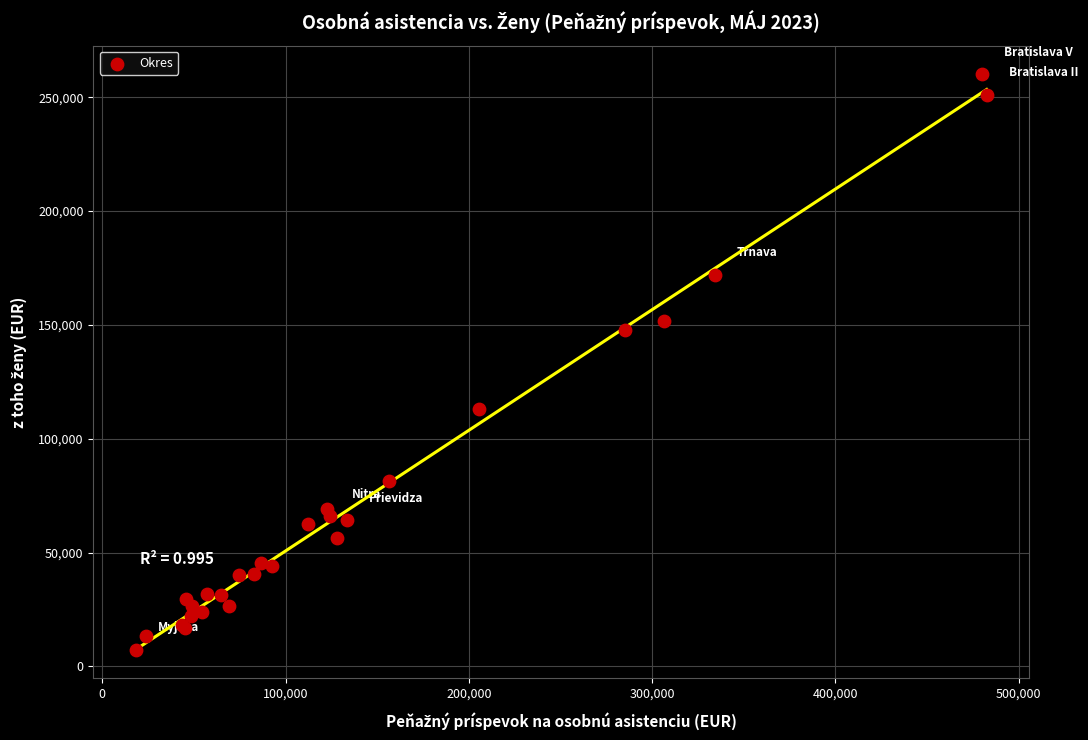

What Y value in the scatter plot is closest to 133692?

147949.6